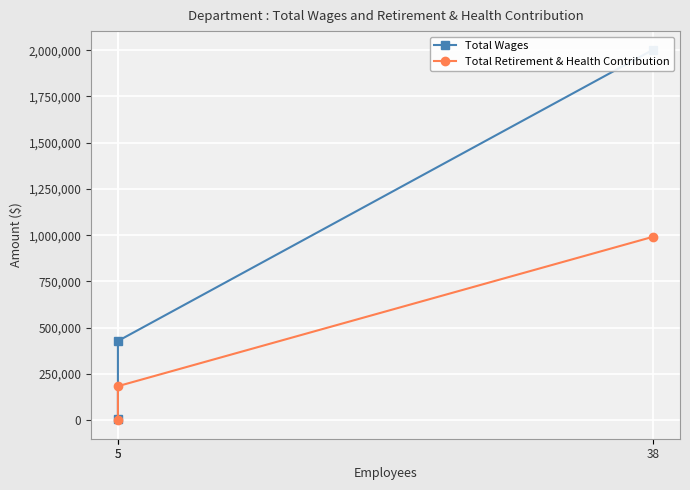

At which label does Total Wages reach its minimum?

5